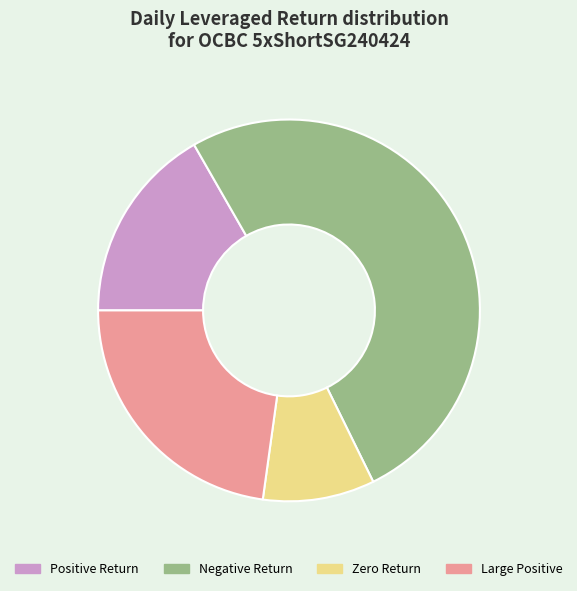

What is the largest slice in the pie chart?

Negative Return